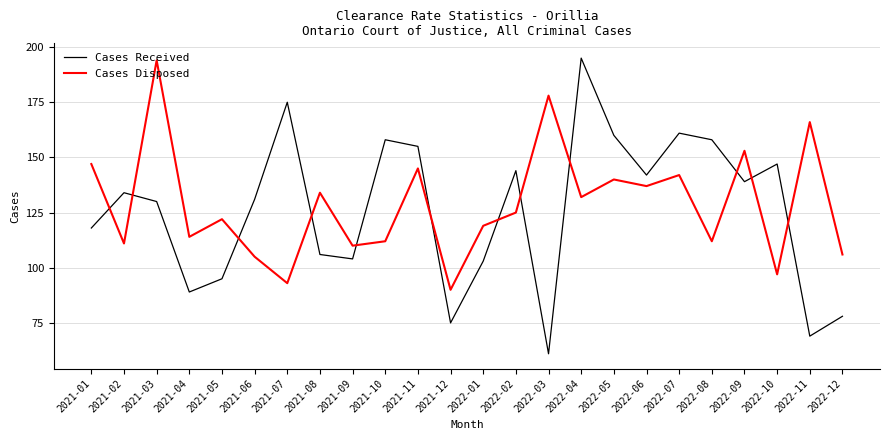

What is the average value of the Cases Received series?

126